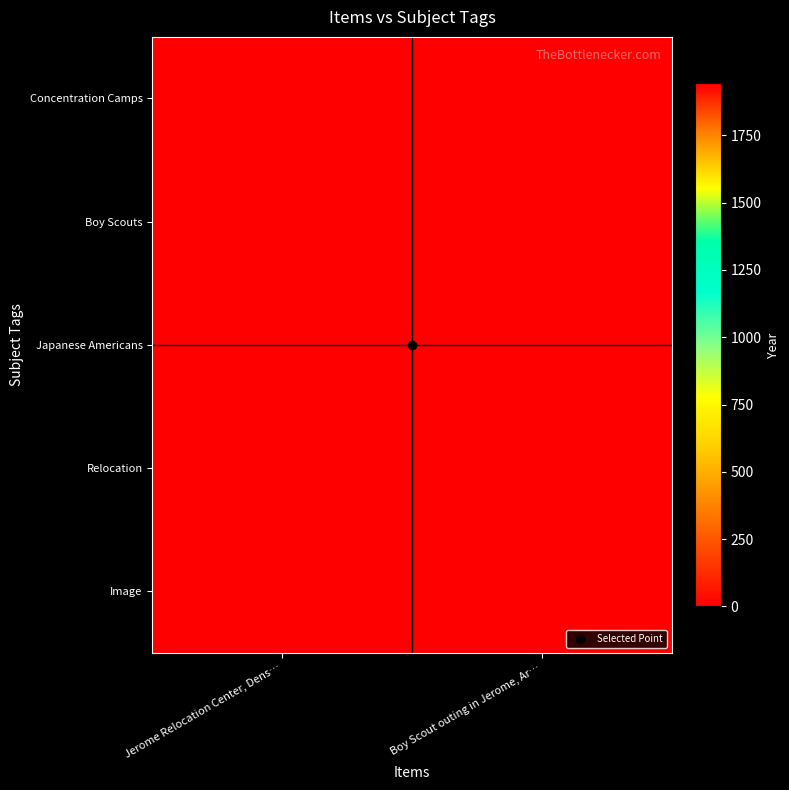

Reading right to left, list all the values displayed in this chart.

Concentration Camps: Boy Scout outing in Jerome, Ar…=0	Jerome Relocation Center, Dens…=1943
Boy Scouts: Boy Scout outing in Jerome, Ar…=1943	Jerome Relocation Center, Dens…=0
Japanese Americans: Boy Scout outing in Jerome, Ar…=1943	Jerome Relocation Center, Dens…=1943
Relocation: Boy Scout outing in Jerome, Ar…=0	Jerome Relocation Center, Dens…=1943
Image: Boy Scout outing in Jerome, Ar…=1943	Jerome Relocation Center, Dens…=1943